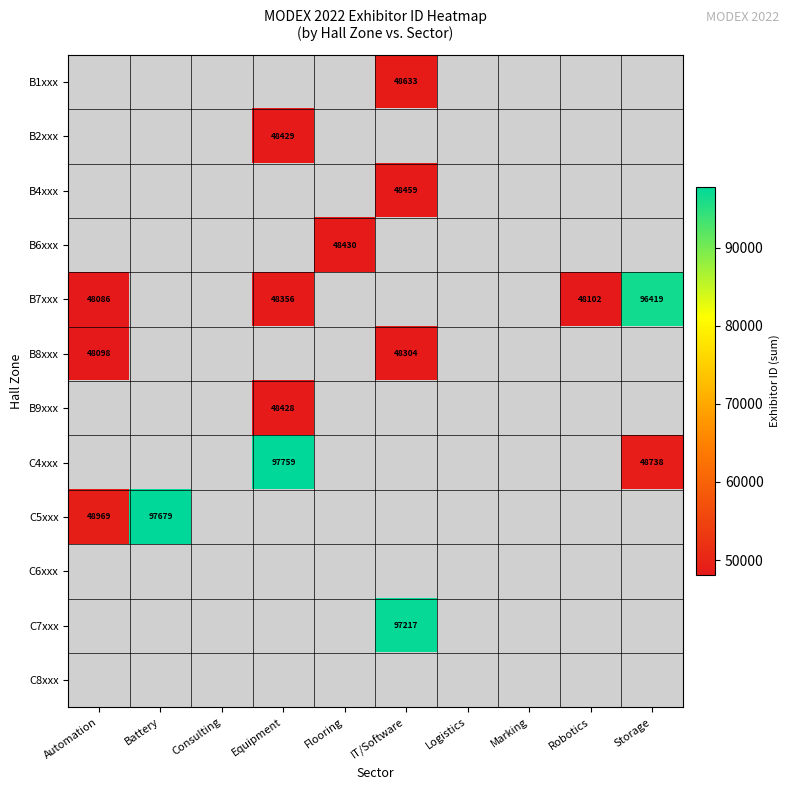

What is the sum of the C5xxx values at Battery and Automation?

146648